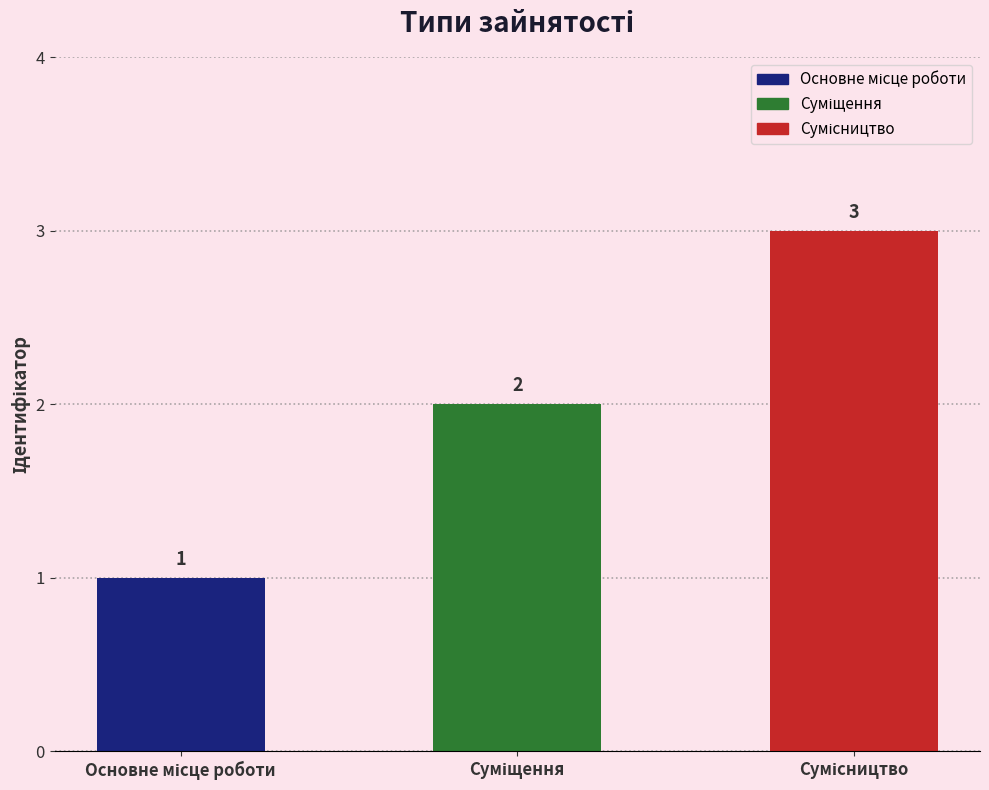

How many bars are there in total?

3